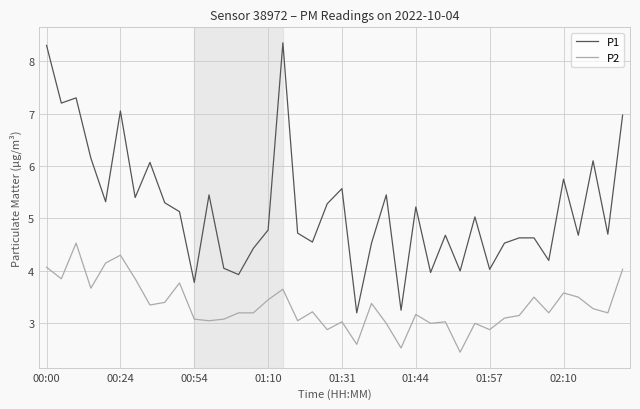

What is the sum of all P2 values?

133.4